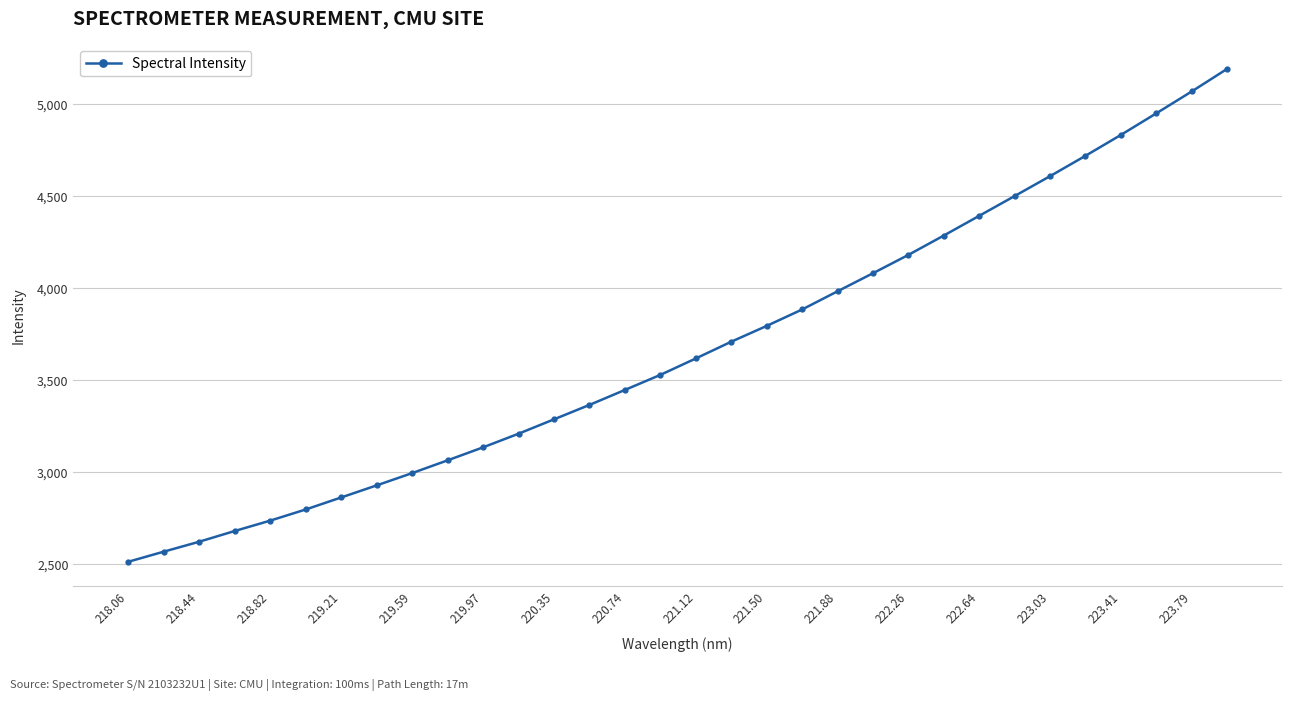

Reading left to right, what are all the values shown in this chart?

2514.1	2569.0	2623.0	2681.3	2737.6	2798.2	2863.6	2929.1	2995.9	3065.2	3135.9	3209.9	3288.1	3366.4	3447.8	3529.6	3618.9	3709.8	3795.6	3884.9	3983.9	4082.0	4181.7	4286.9	4394.1	4501.5	4609.6	4720.1	4833.6	4950.9	5069.7	5192.4